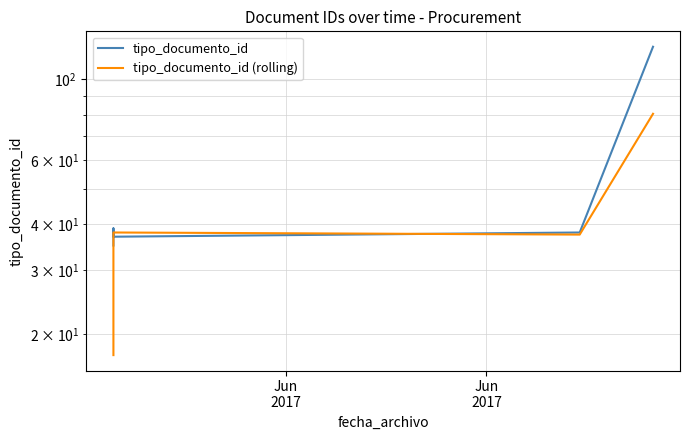

At which label does tipo_documento_id (rolling) reach its minimum?

Jun
2017